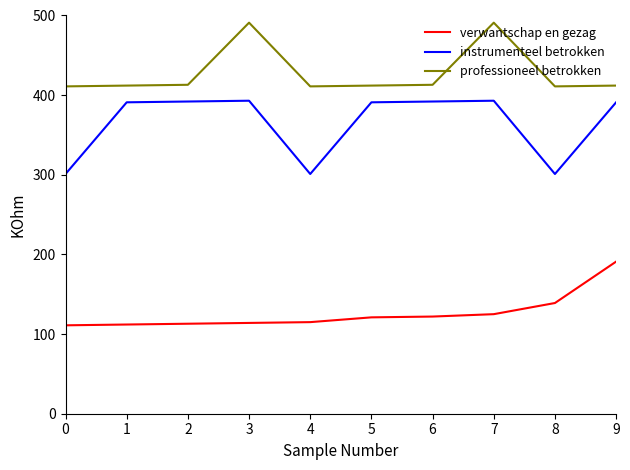

At which label is verwantschap en gezag closest to 151?

8